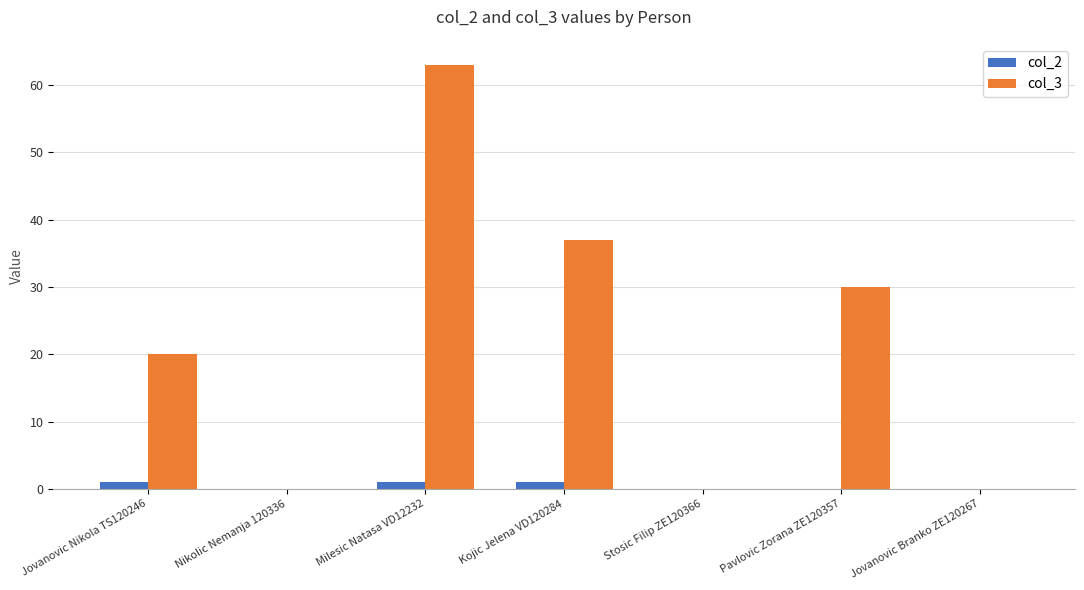

How many categories are shown in the chart?

7